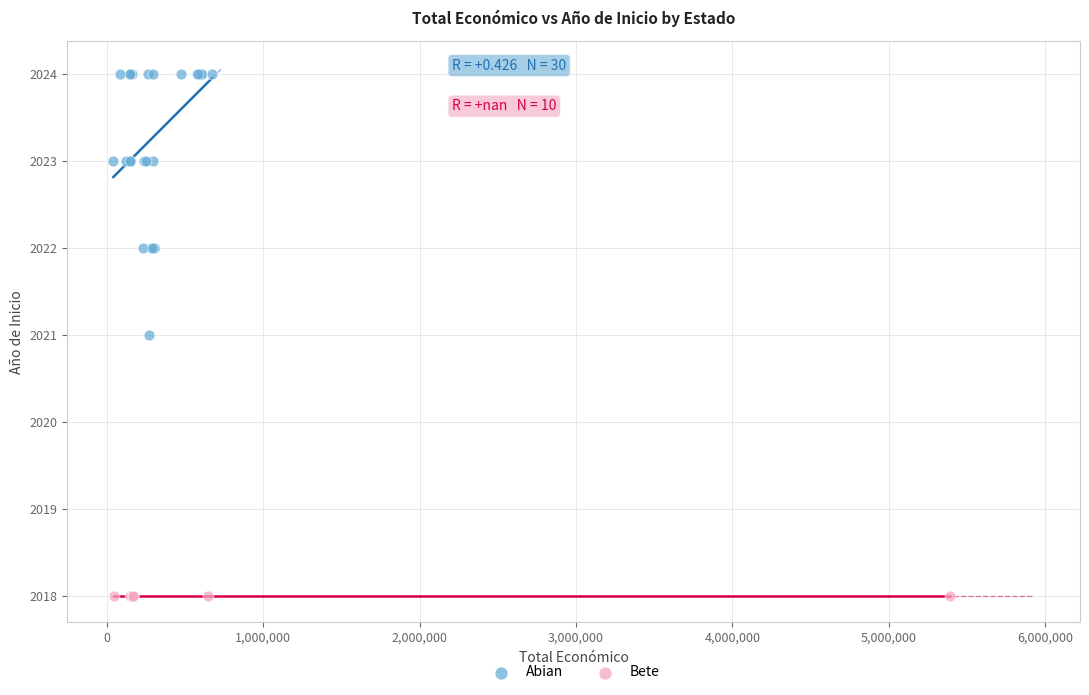

Which series reaches the minimum Y coordinate?

Bete